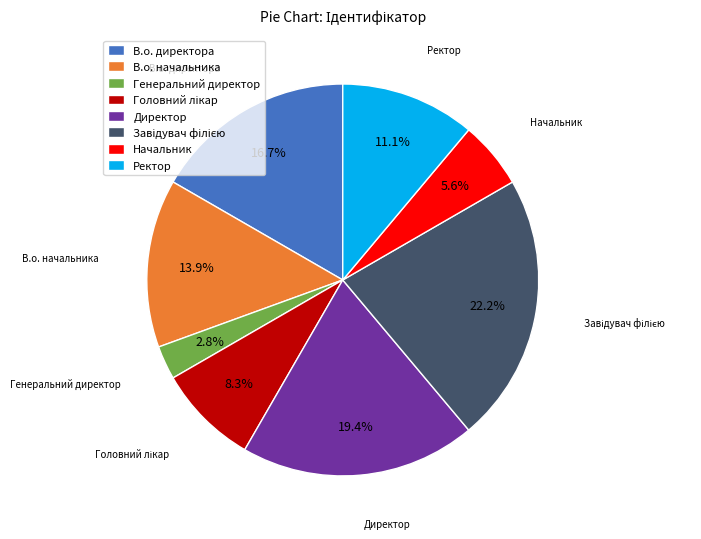

Which category has the smallest portion of the pie?

Генеральний директор